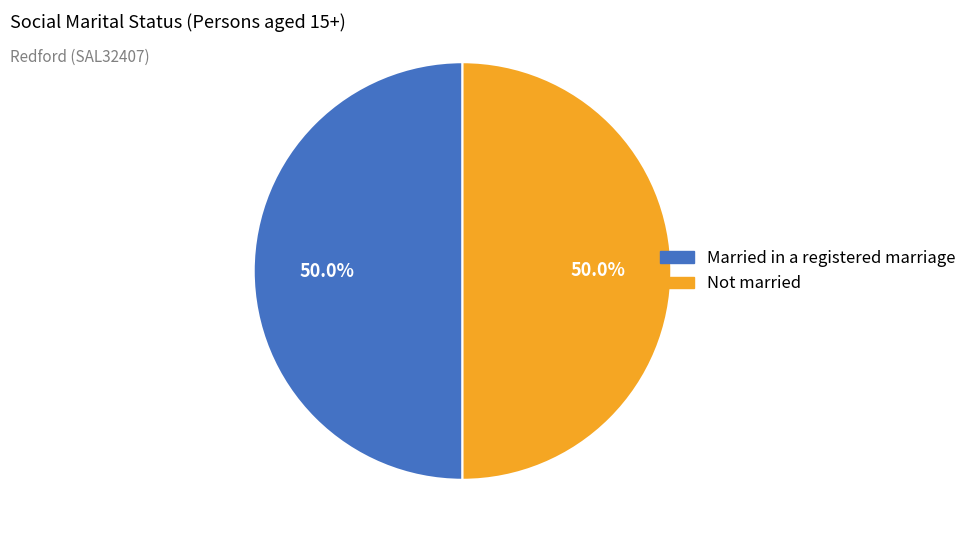

Count the number of slices in the pie.

2